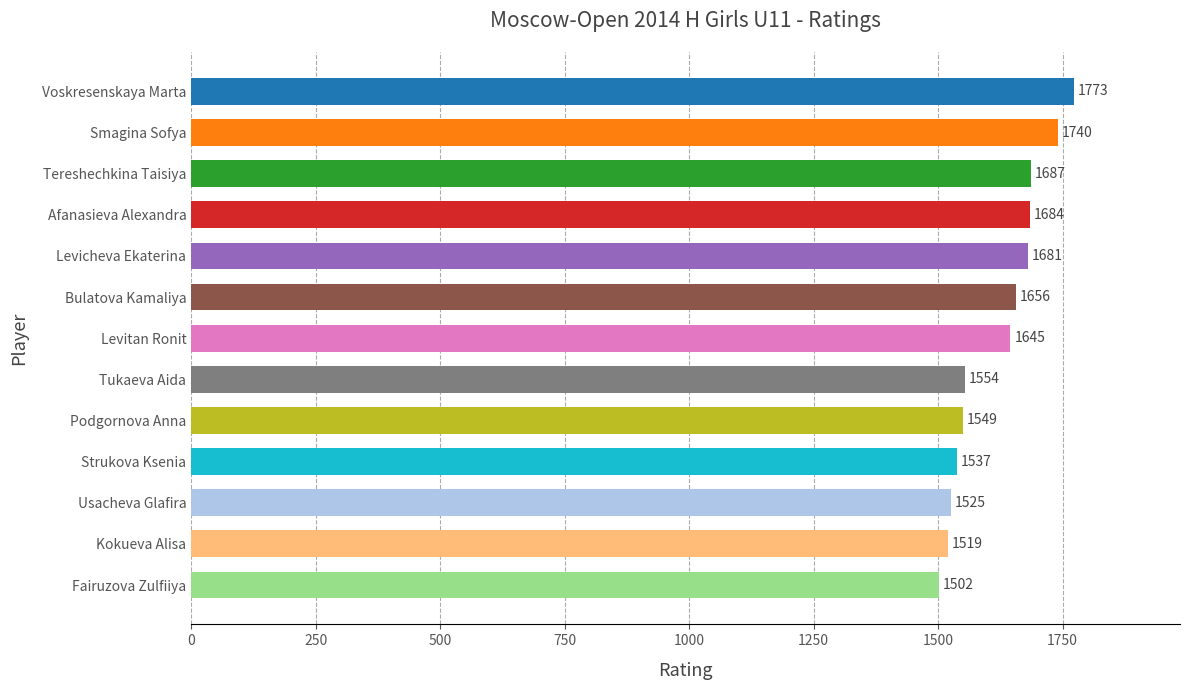

The chart shows a value of 1687 at Tereshechkina Taisiya. True or false?

True